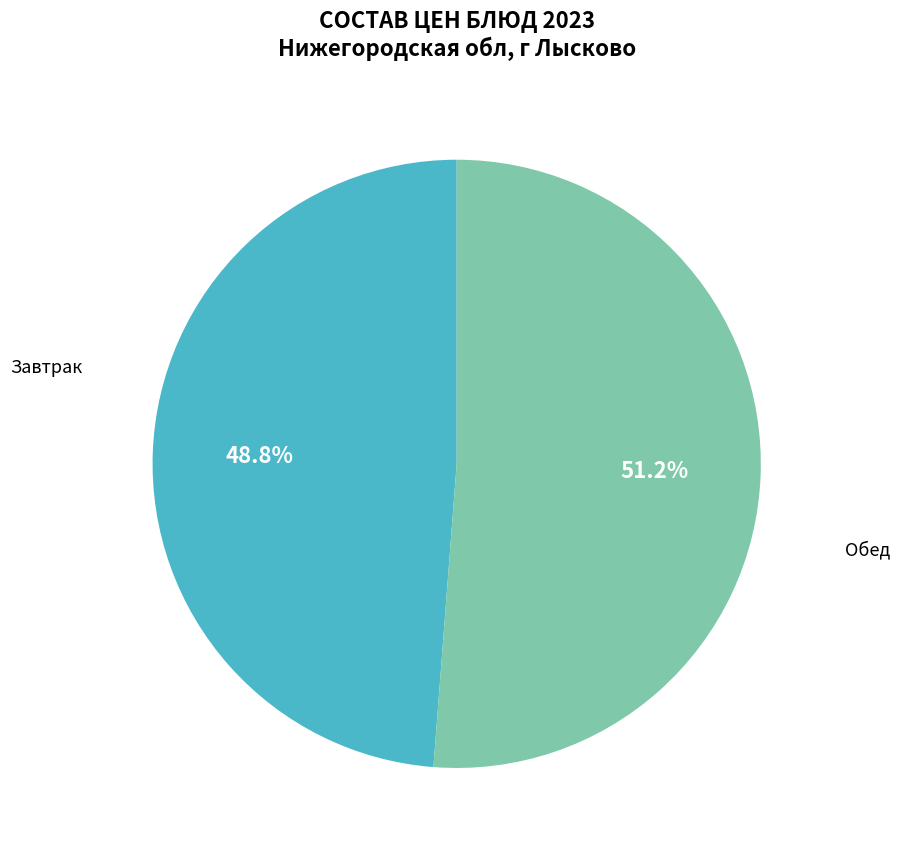

Is there a majority slice in this chart?

Yes